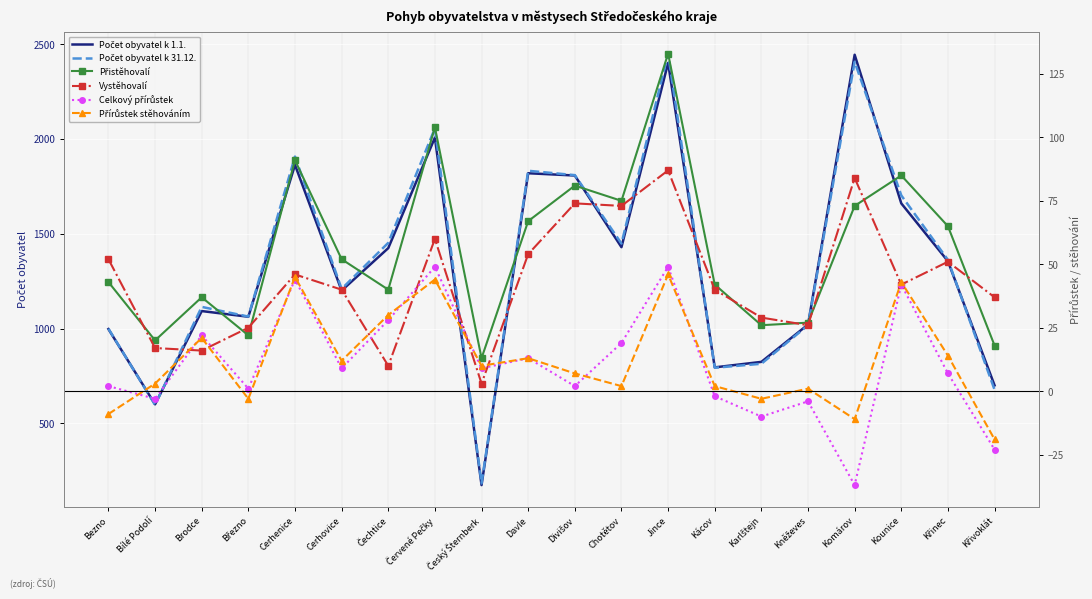

Where is the first local minimum for Celkový přírůstek?

Bílé Podolí